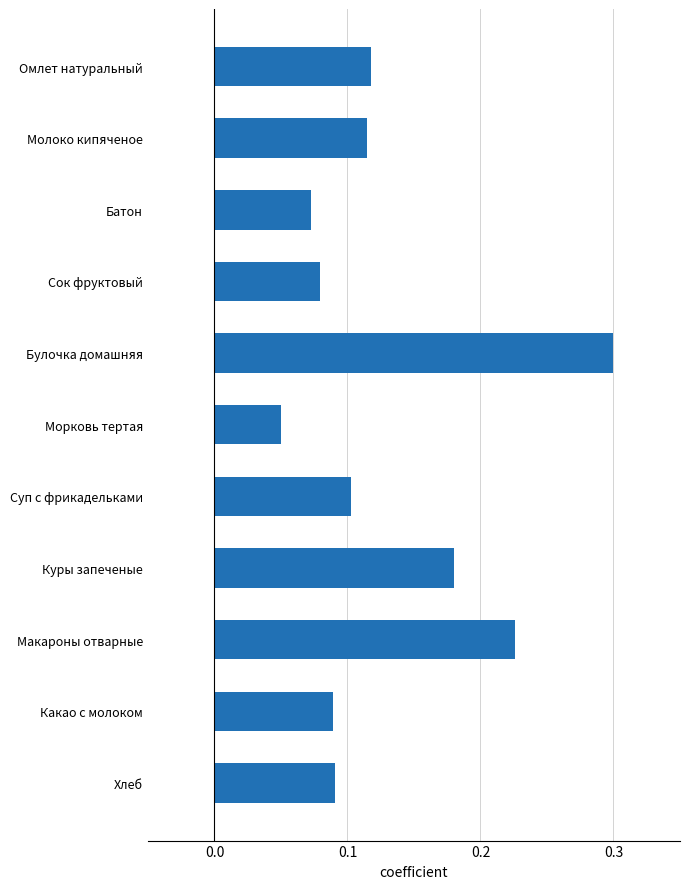

What is the label of the 3rd bar from the bottom?

Макароны отварные